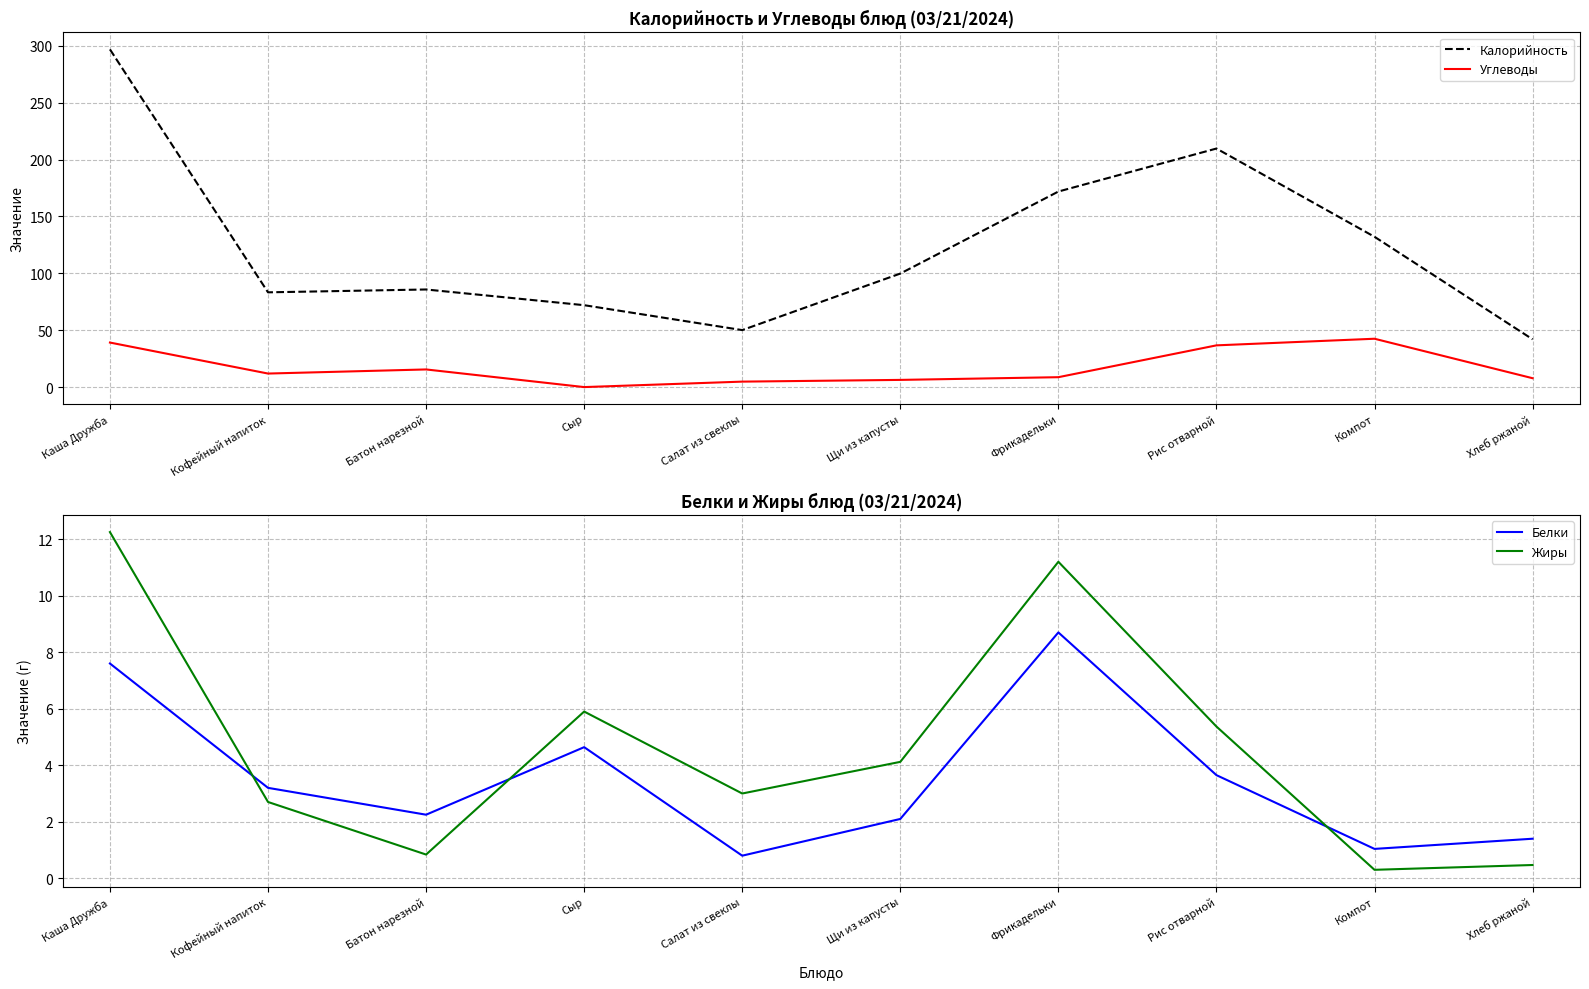

What are all the series names shown in the legend?

Калорийность, Углеводы, Белки, Жиры